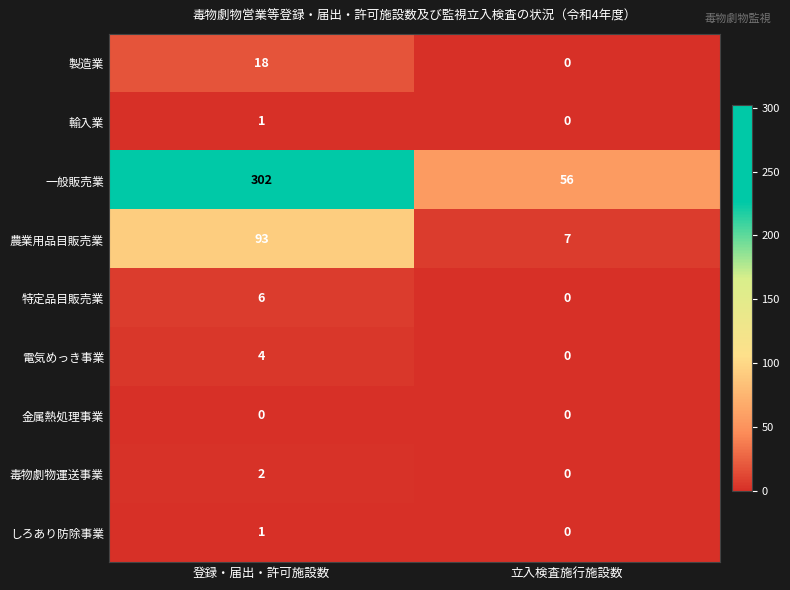

How many data points in 電気めっき事業 are less than 4?

1